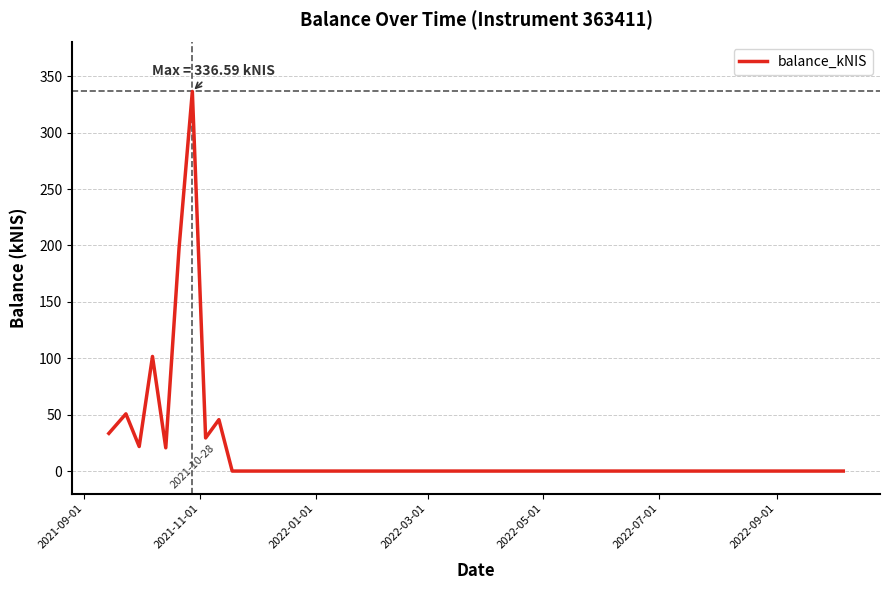

What is the difference between the maximum and minimum values?

336.6